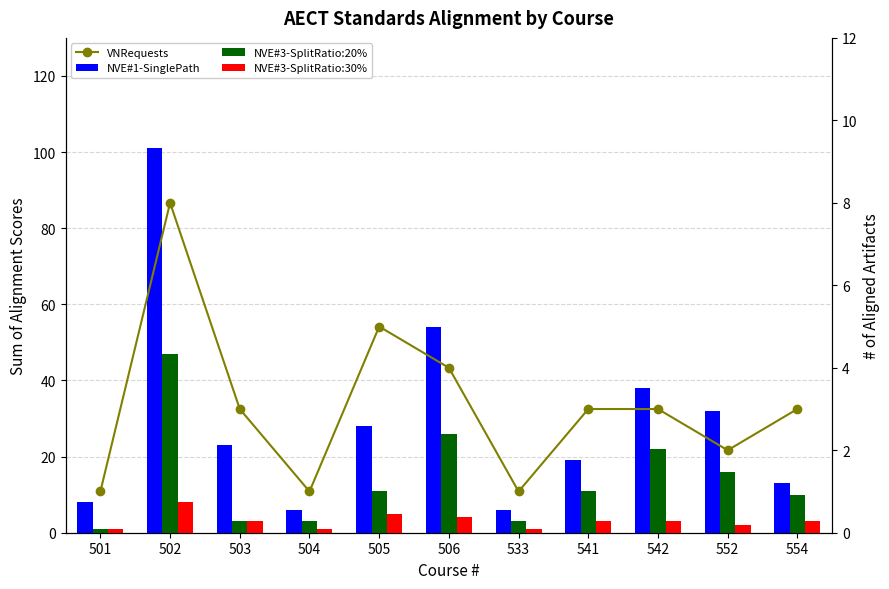

Which series has the largest range (max minus min)?

NVE#1-SinglePath